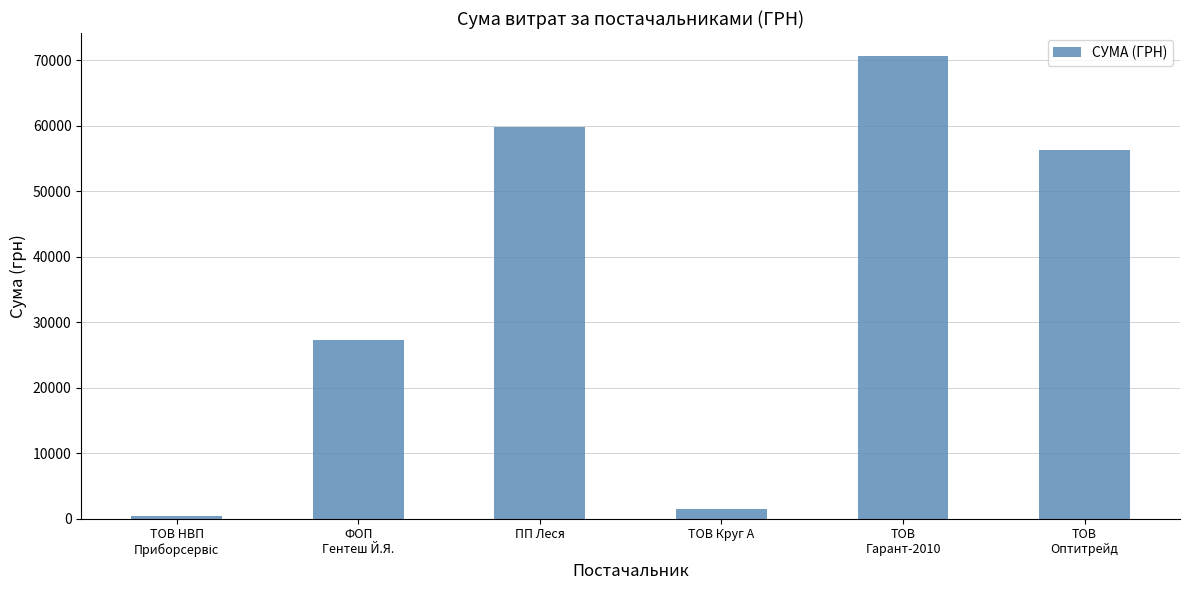

Which category has the highest value across all series?

ТОВ
Гарант-2010